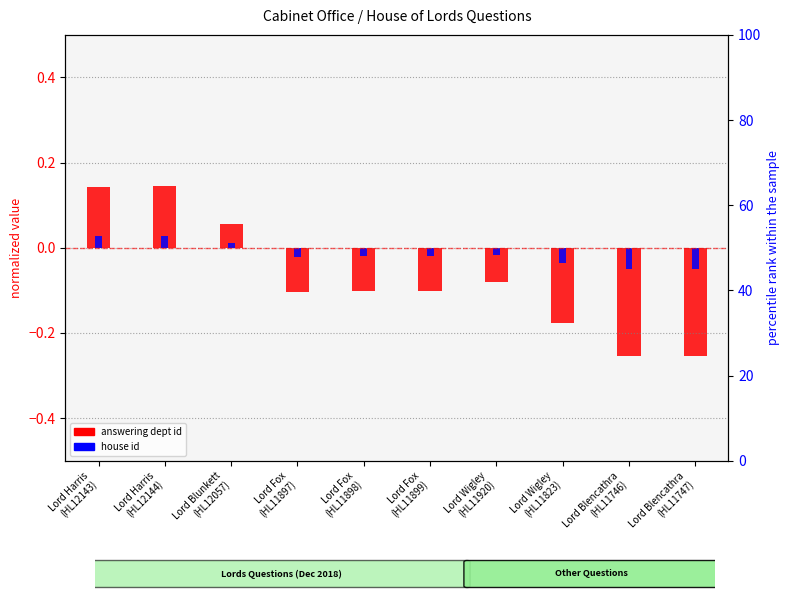

At which category is the sum across all series the highest?

Lord Harris
(HL12144)